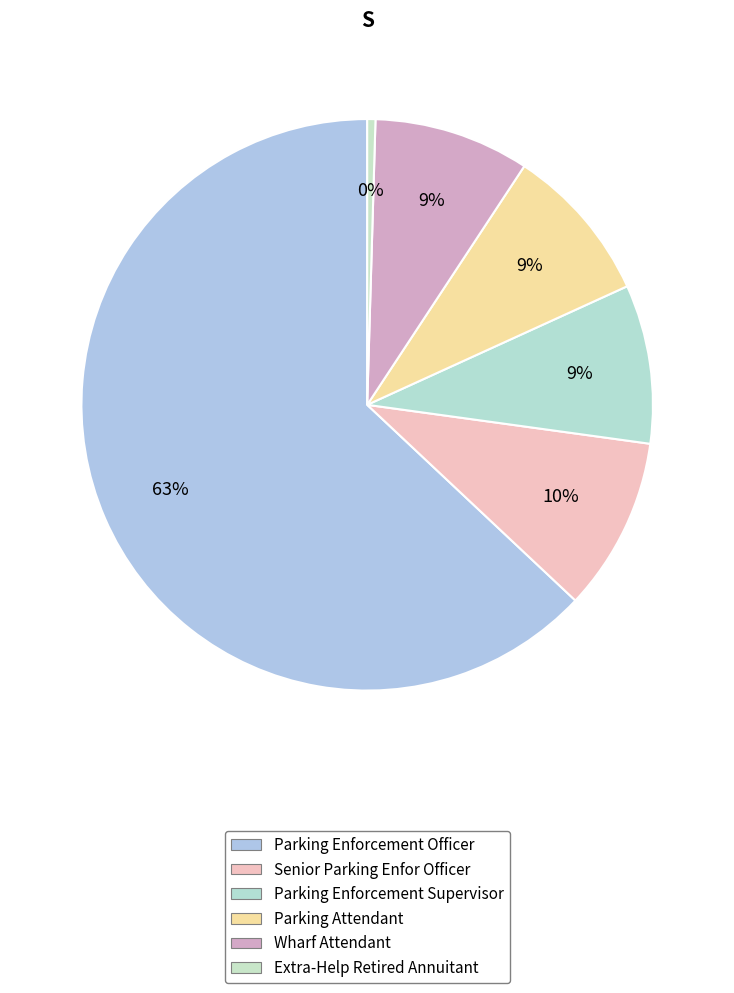

How many slices are in this pie chart?

6